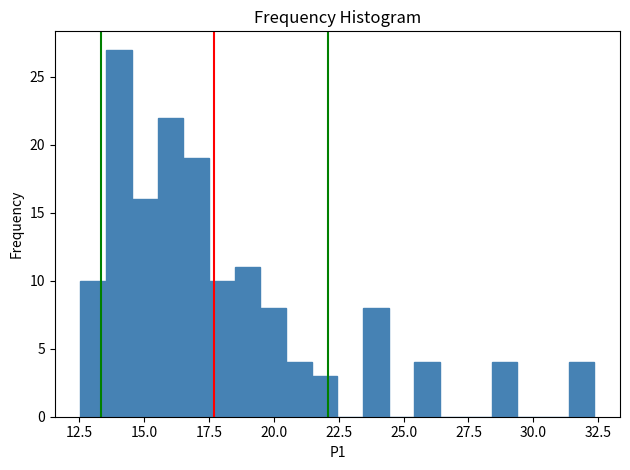

Read against the x-axis, roughly where is the centre of the tallest bar?

14.0